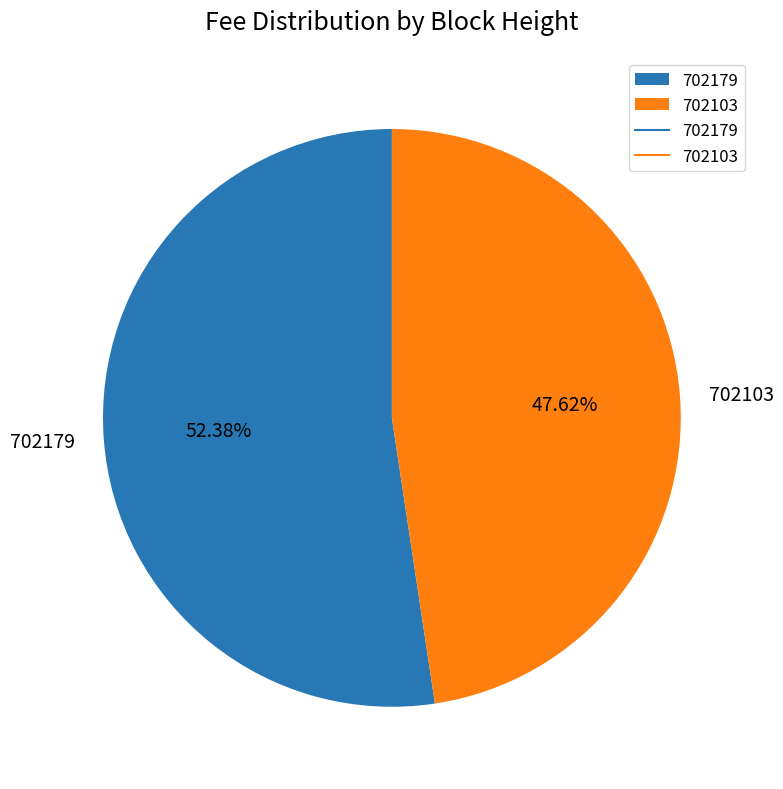

To the nearest percent, what portion does 702179 represent?

52%